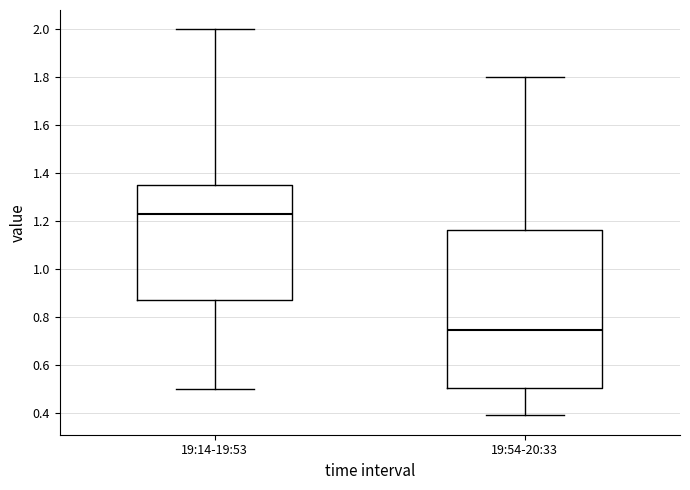

Where does the lower whisker of the box for 19:54-20:33 end on the y-axis? The values are not printed on the chart, so give them approximately, as read against the axis.

0.40